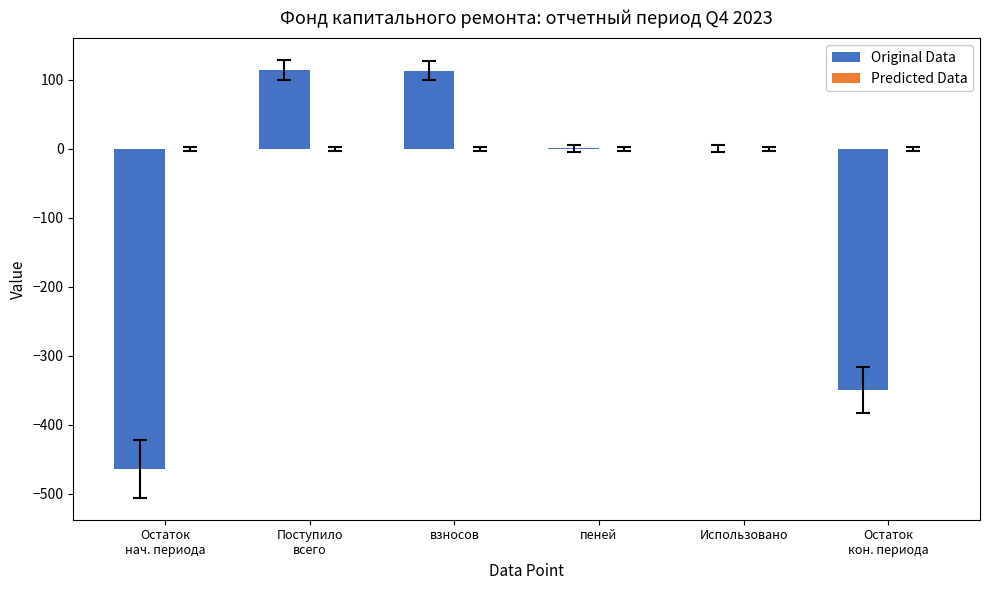

Which has a higher value, Остаток
кон. периода or взносов?

взносов